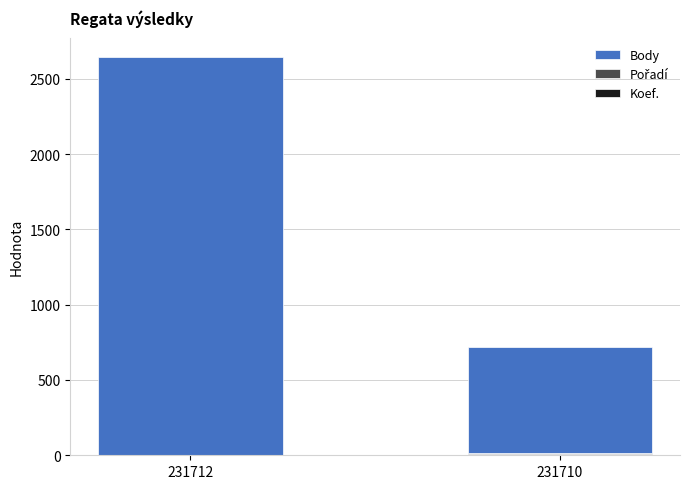

At which category is the sum across all series the highest?

231712